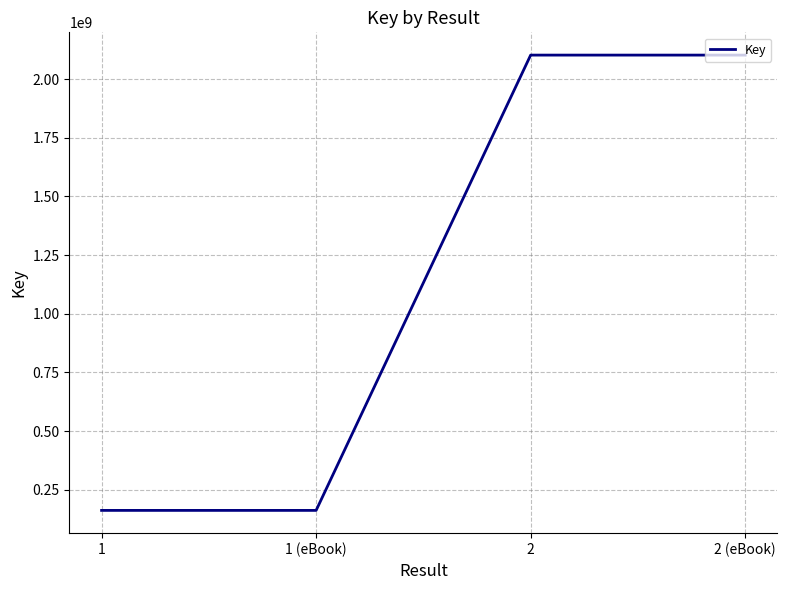

Is it true that the value at 2 (eBook) is 2102397186?

True